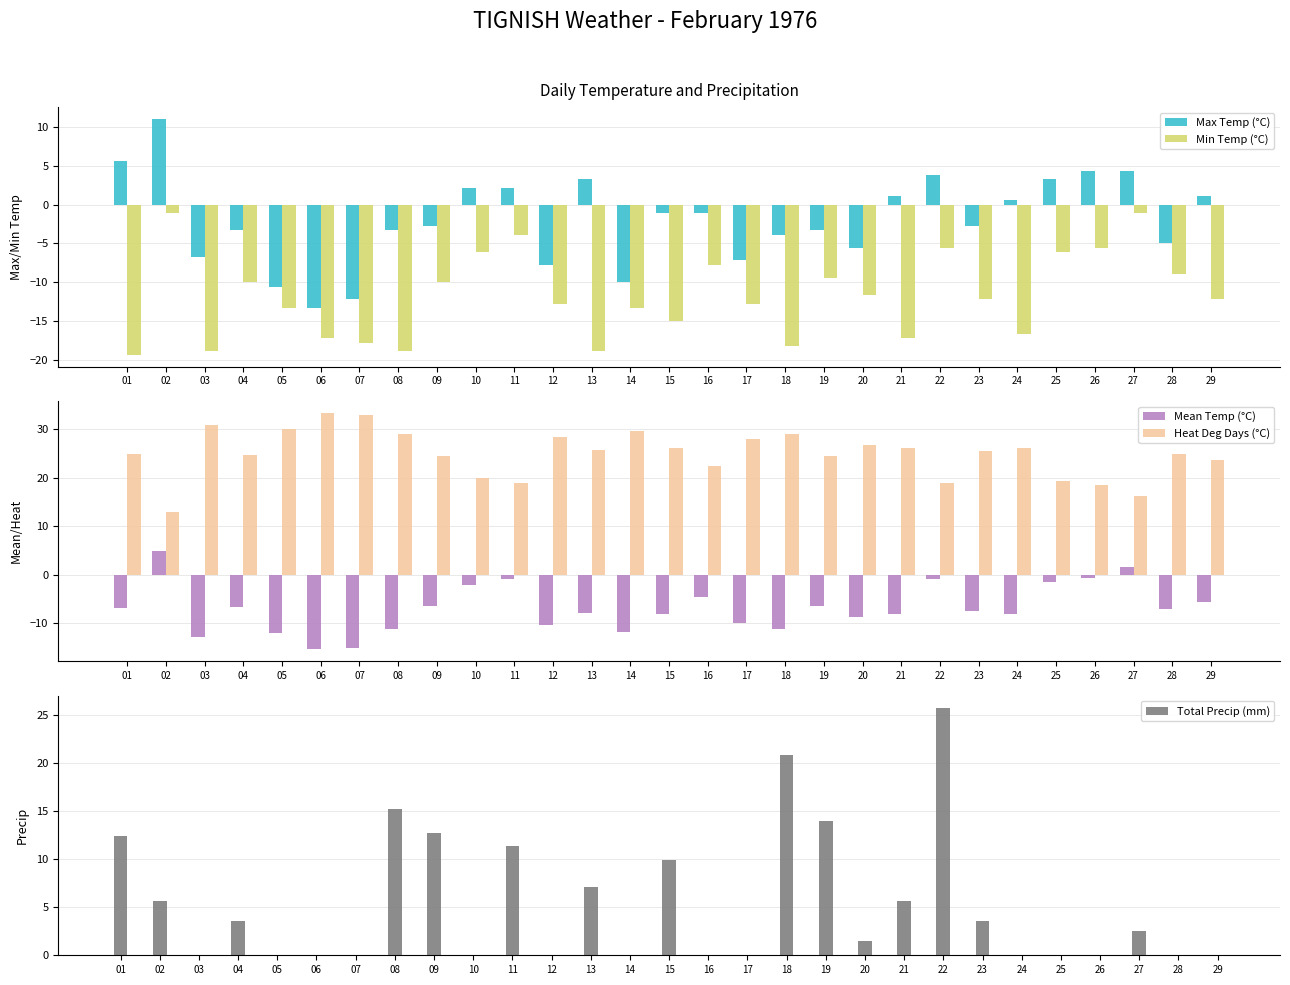

What is the sum of the Max Temp (°C) values at 20 and 28?

-10.6